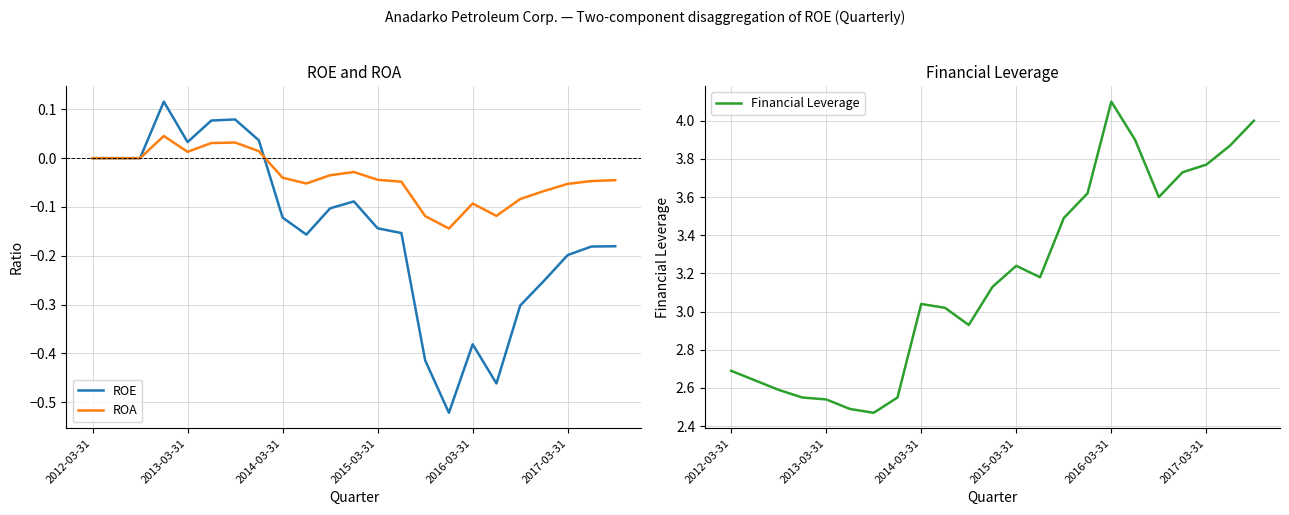

What is the sum of all Financial Leverage values?

73.1